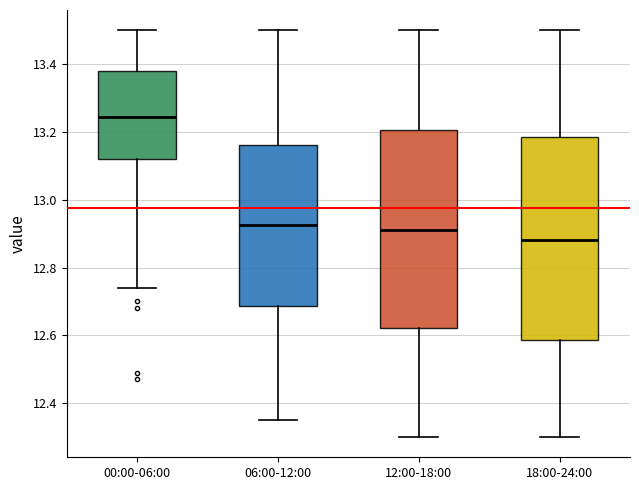

Where is the lower edge of the box for 00:00-06:00 on the y-axis? The values are not printed on the chart, so give them approximately, as read against the axis.

13.12